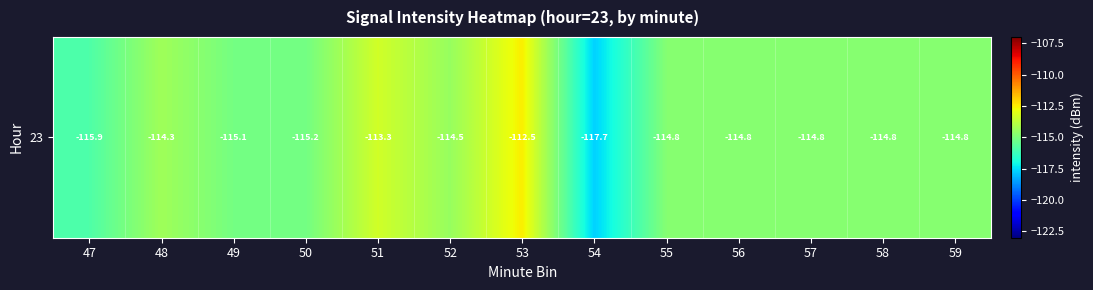

The chart shows a value of -49.3 at 55. True or false?

False